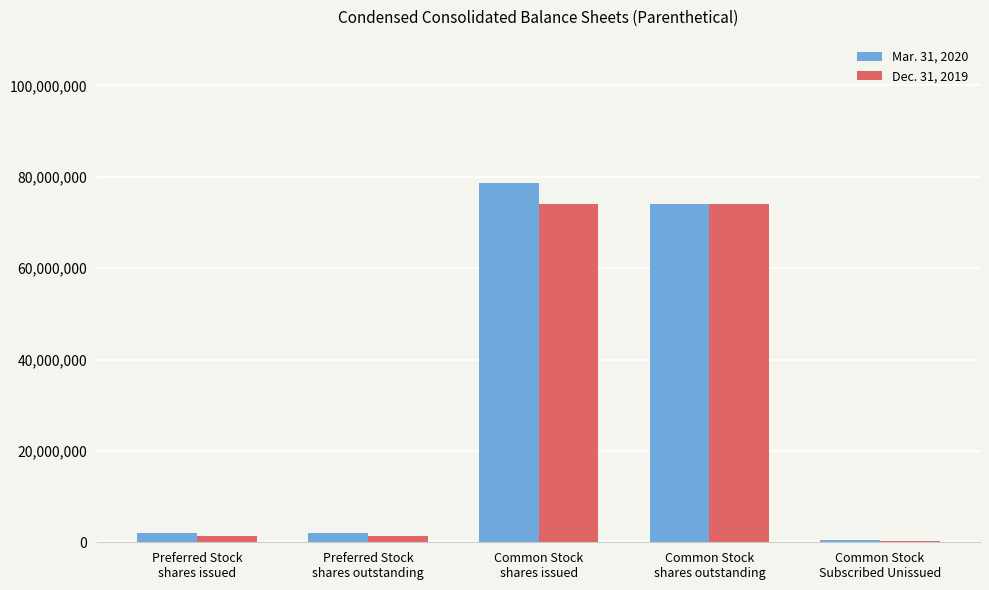

Count the number of categories in the chart.

5